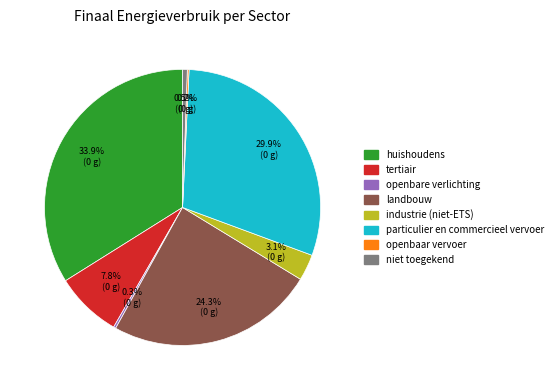

Approximately how many times larger is the value at industrie (niet-ETS) compared to tertiair?

0.4